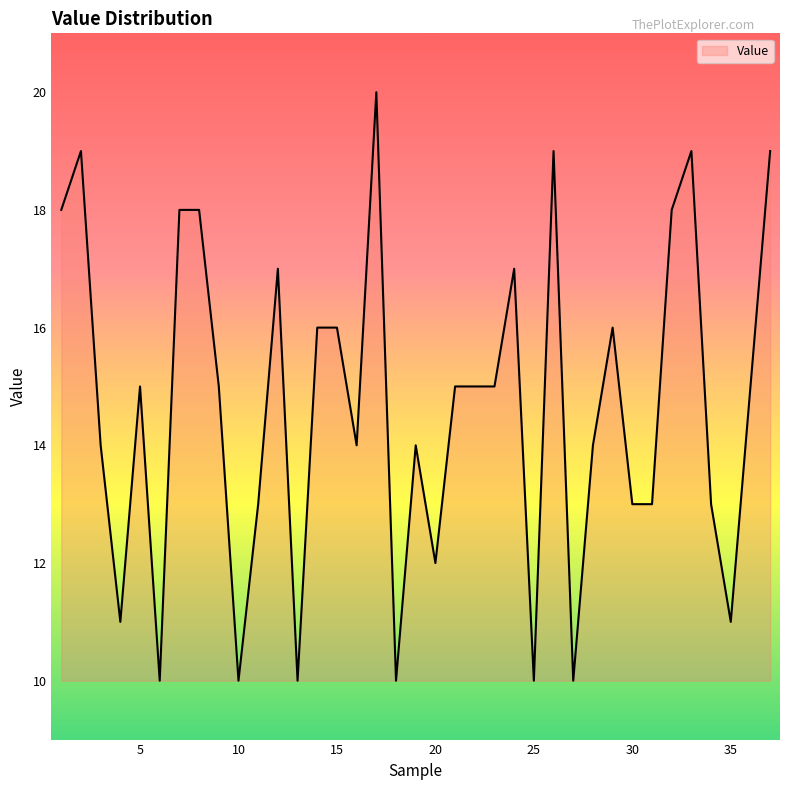

What is the maximum value shown in the chart?

20